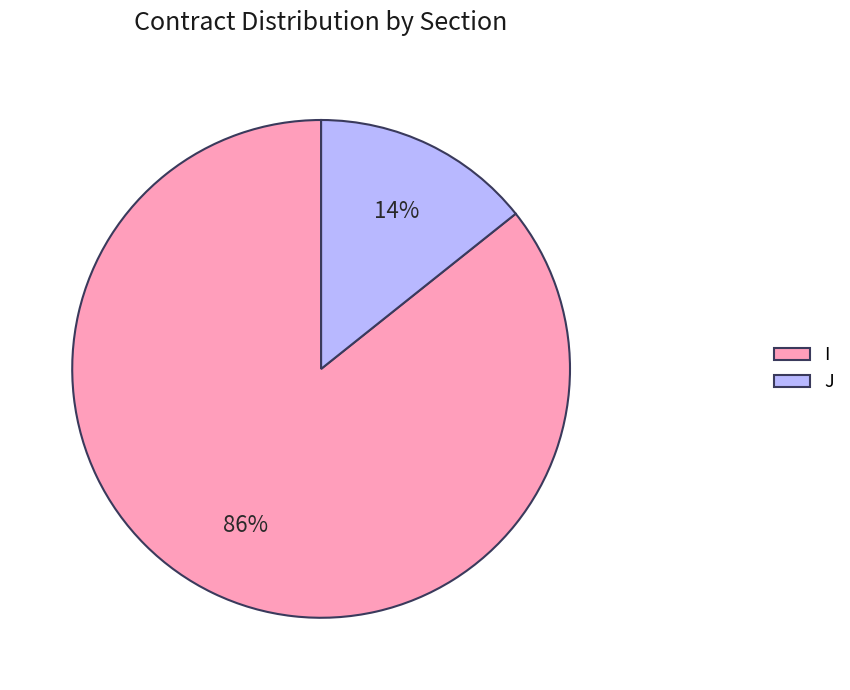

What is the largest slice in the pie chart?

I